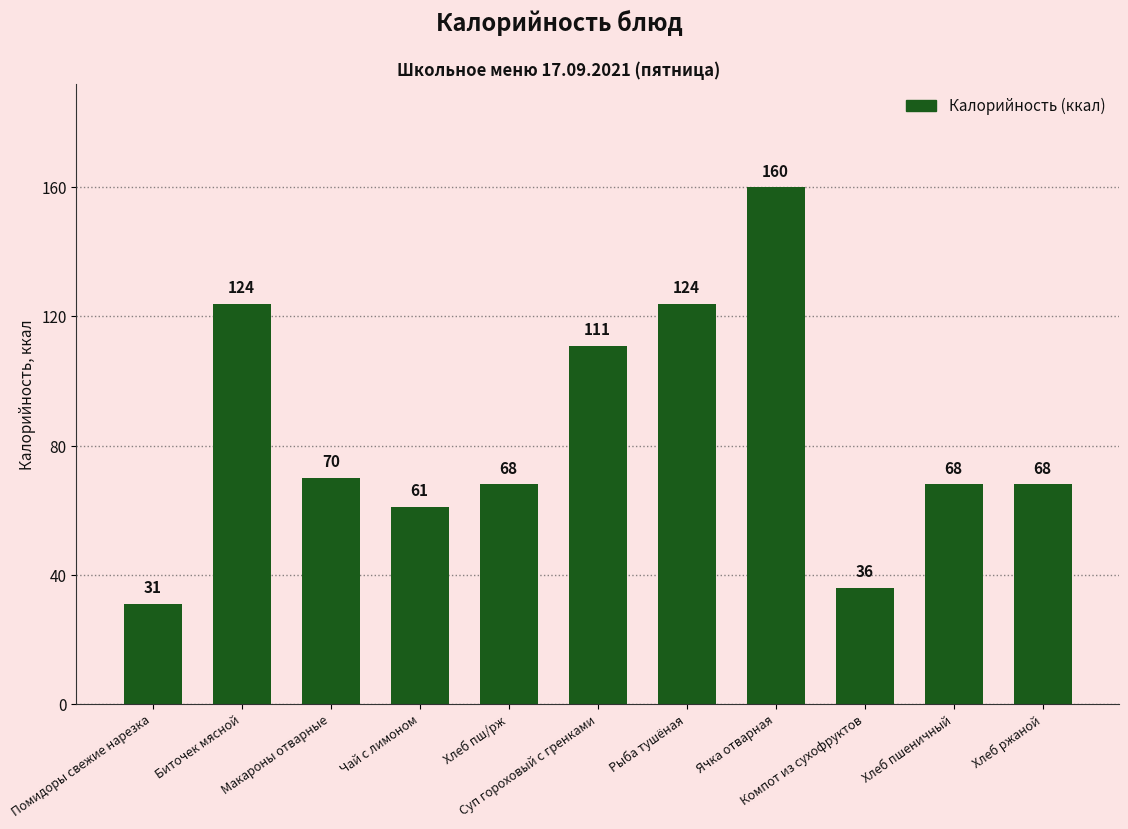

What is the difference between the values at Рыба тушёная and Компот из сухофруктов?

88